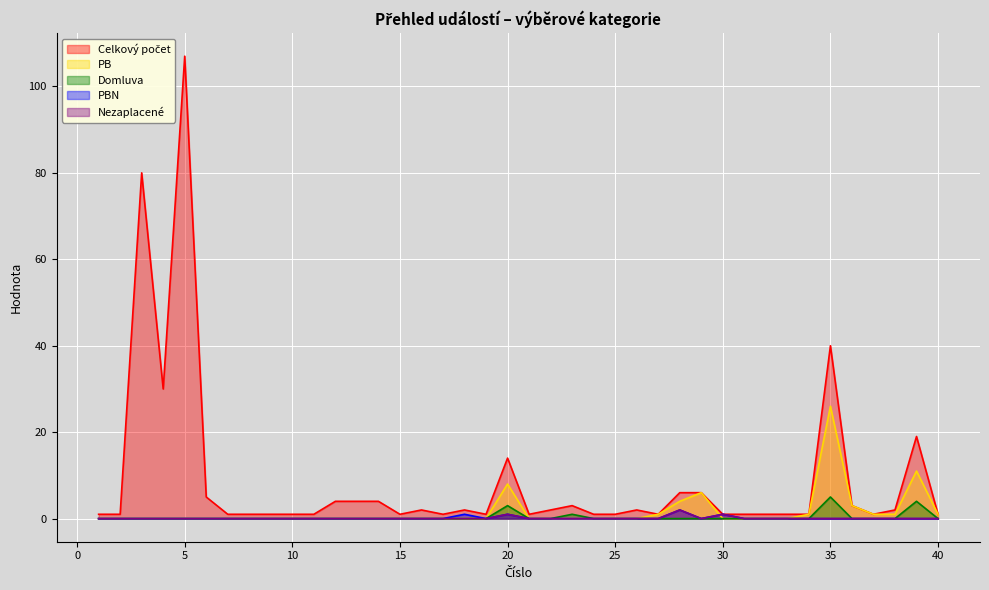

What is the average value of the Celkový počet series?

9